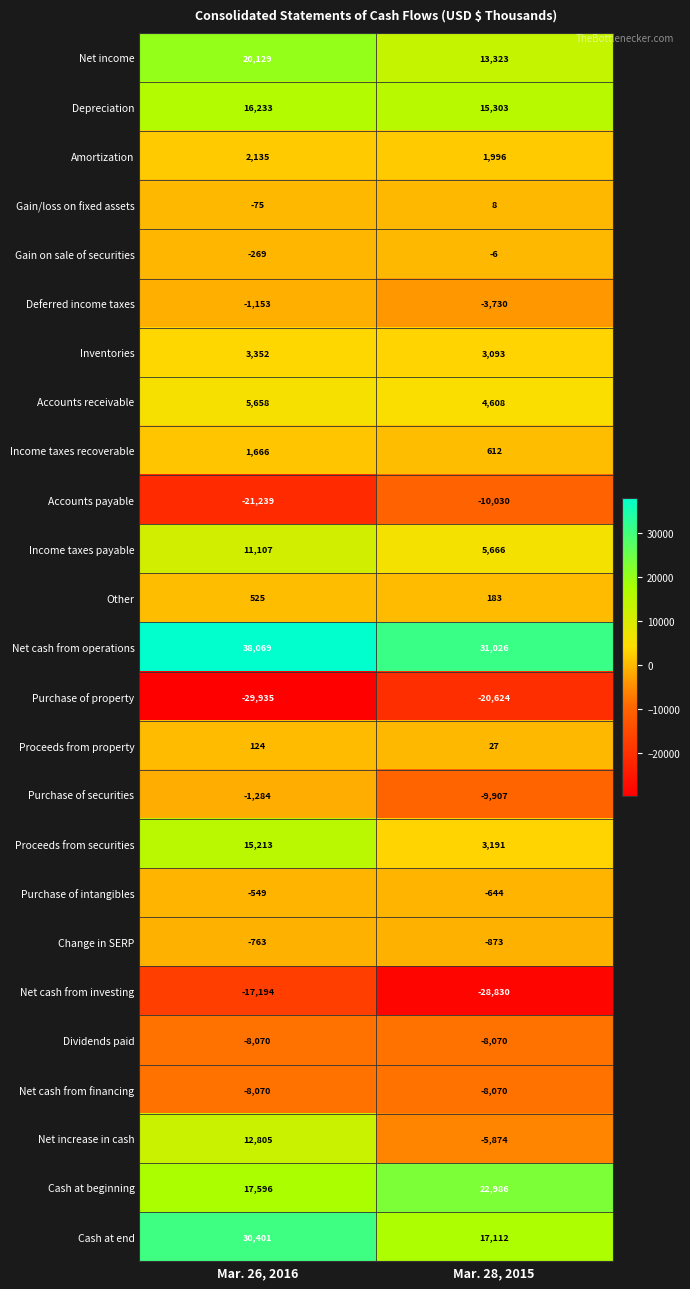

What is the average value of the Amortization series?

2066